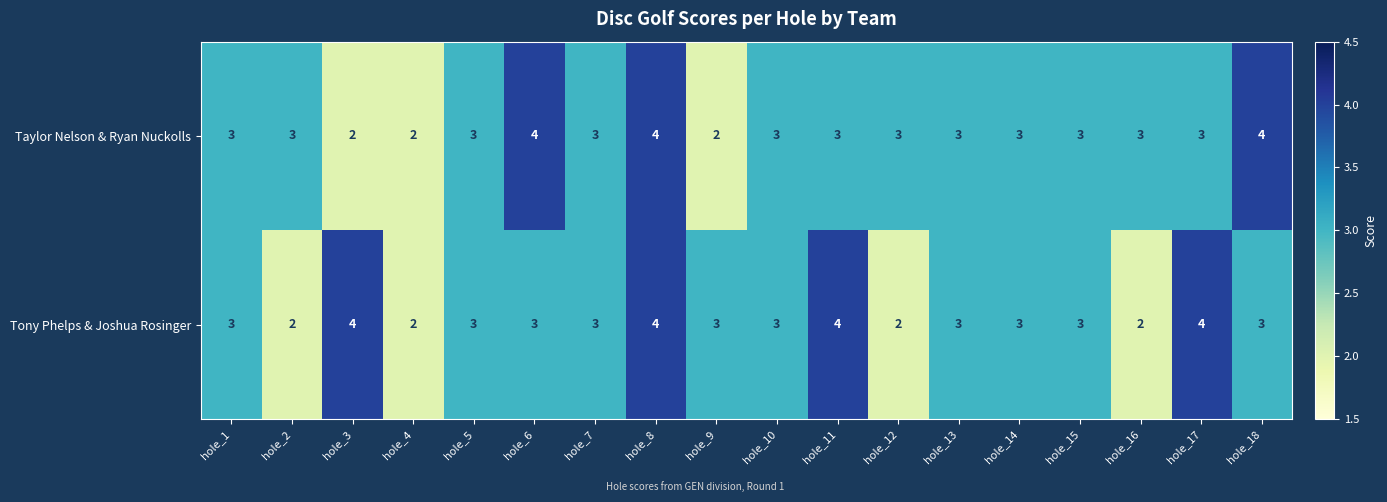

At which category is the sum across all series the highest?

hole_8